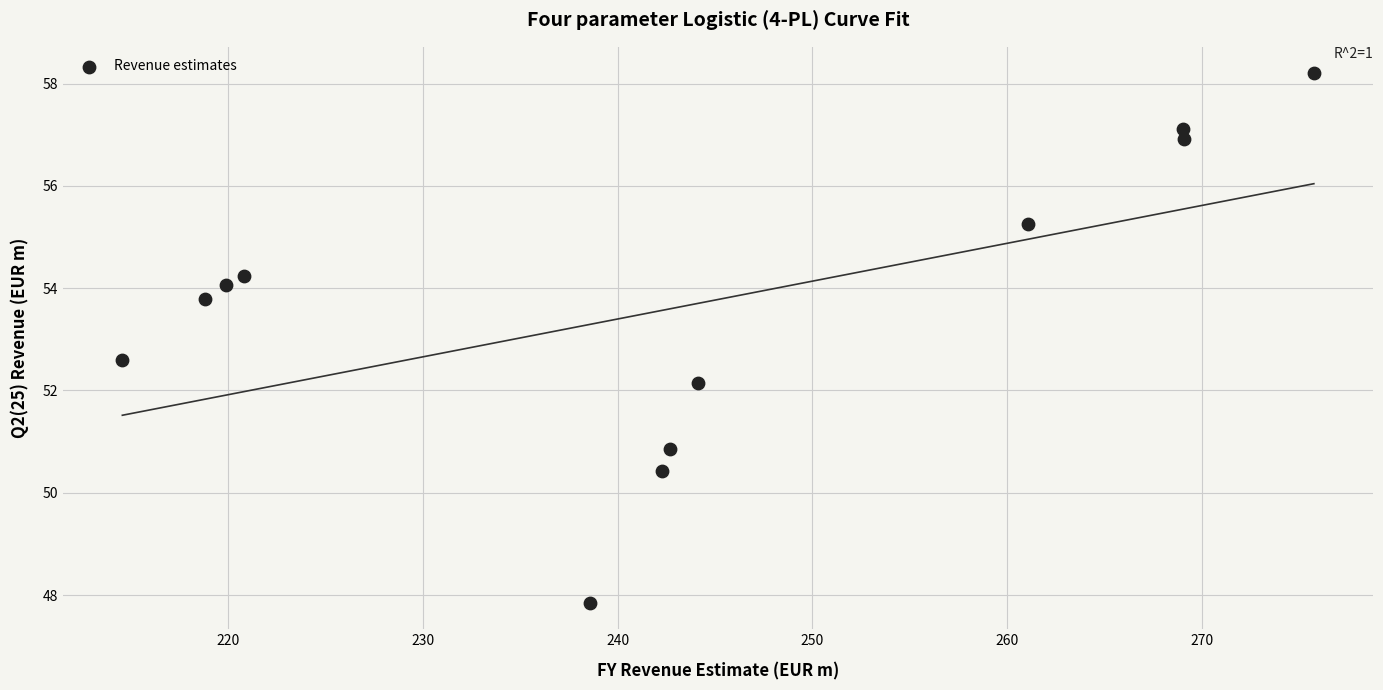

What is the average Y value?

53.6